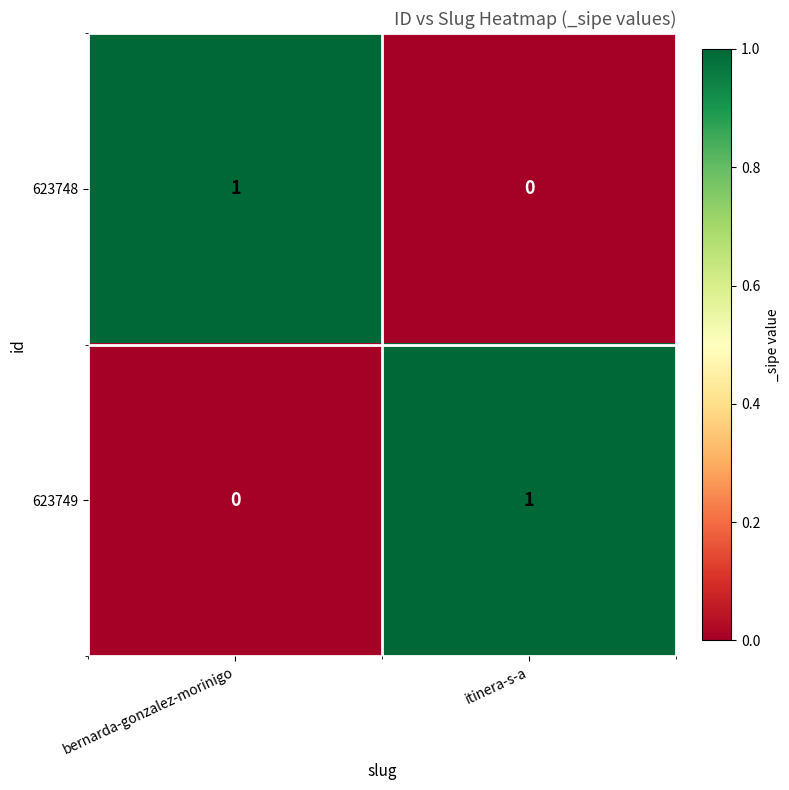

Which category has the lowest value in the 623749 series?

bernarda-gonzalez-morinigo